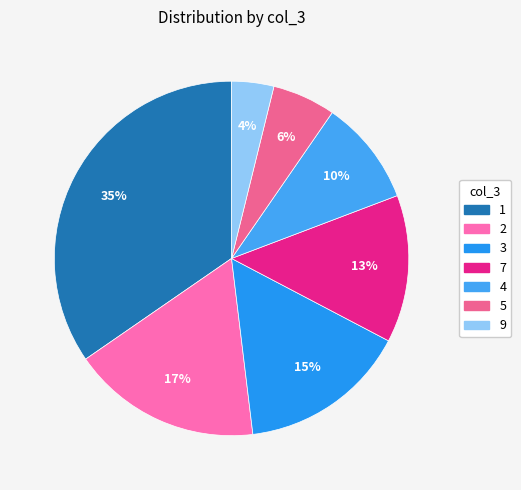

Which slice is the smallest?

9